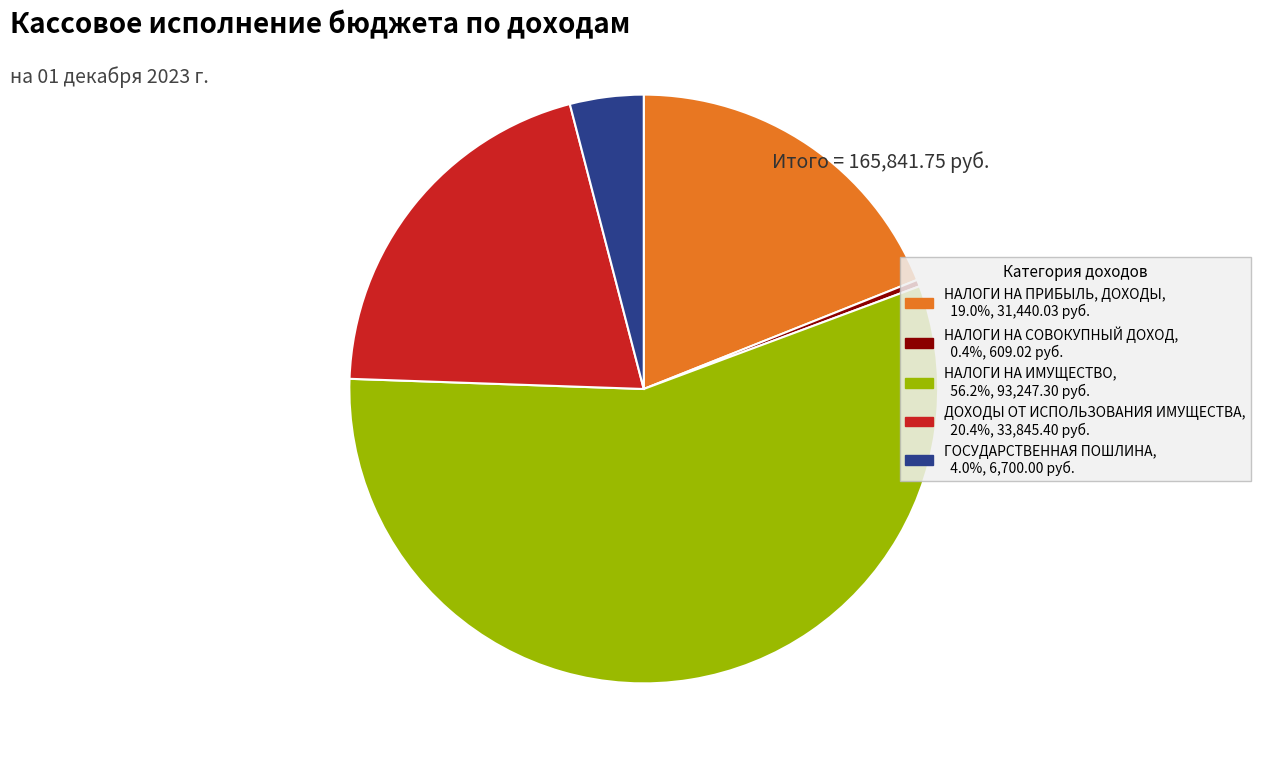

Is it true that НАЛОГИ НА СОВОКУПНЫЙ ДОХОД is 0% of the pie?

True